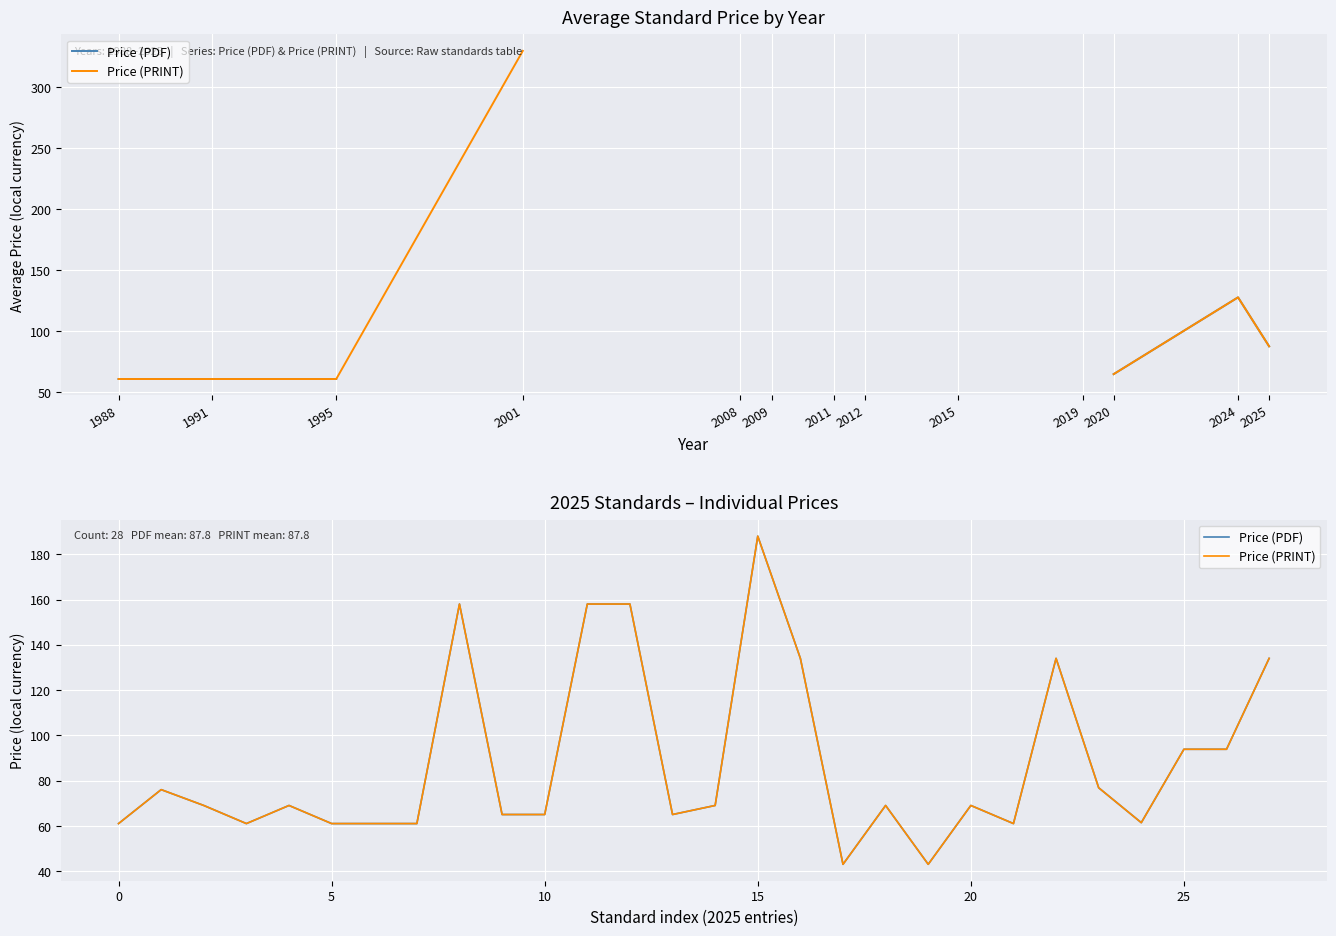

Is the value of Price (PDF) at 2012 greater than the value of Price (PRINT) at 2015?

No